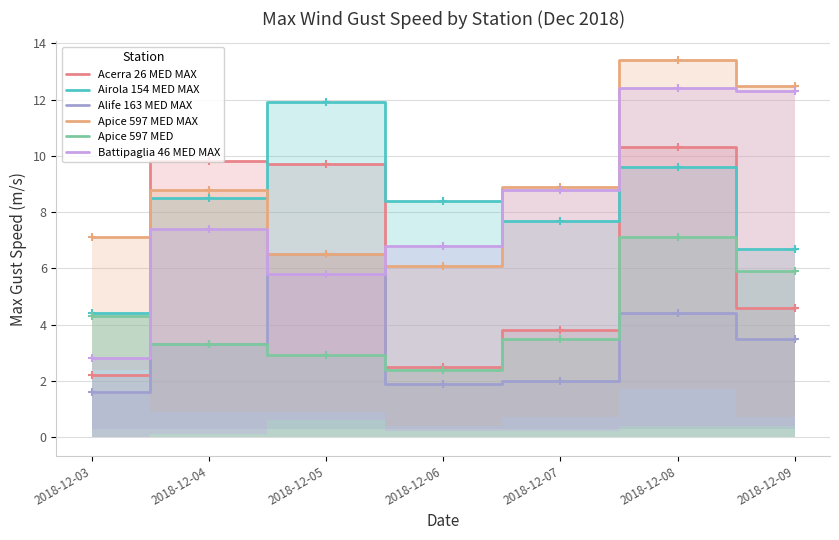

Does the chart have visible grid lines?

Yes